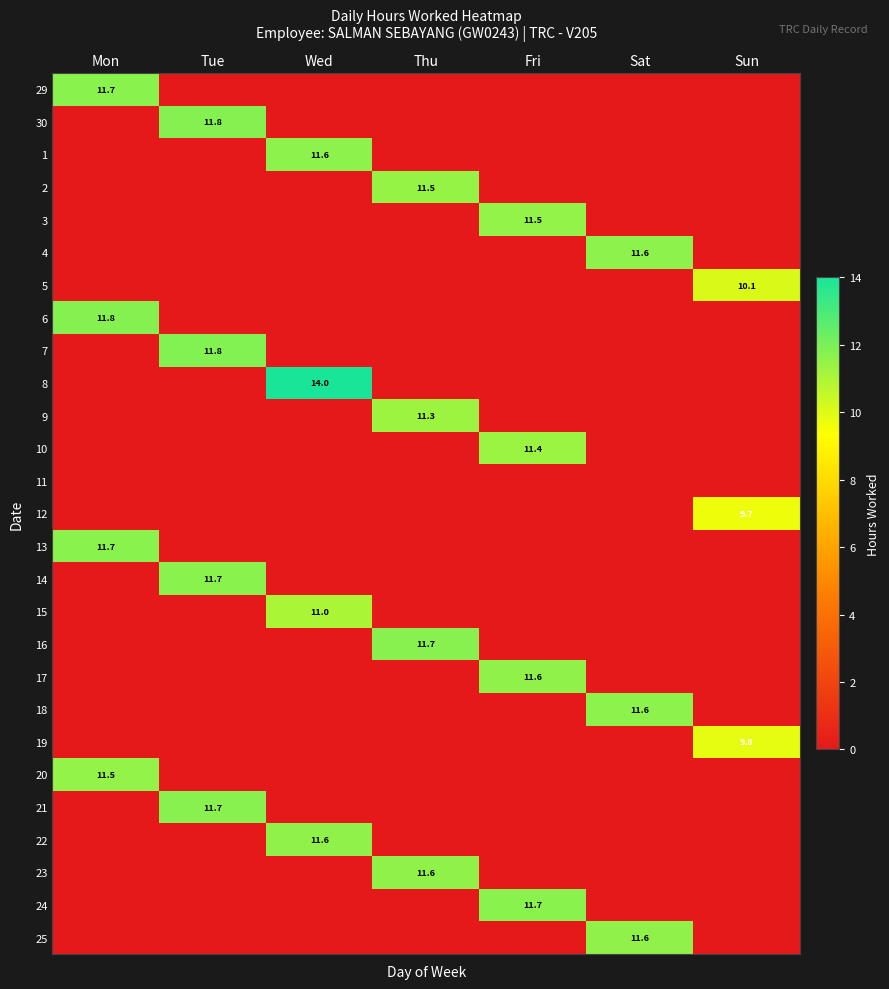

True or false: 30 has a value of 11.8 at Tue.

True